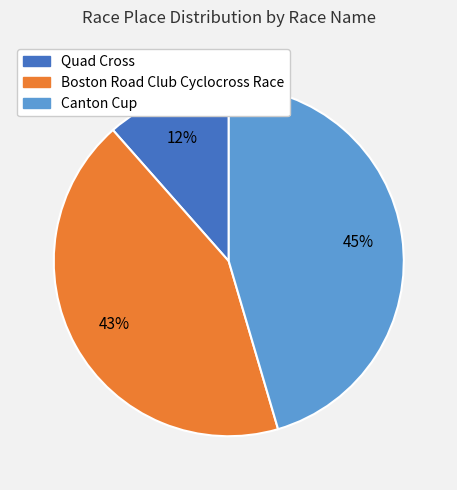

Which has a higher value, Canton Cup or Boston Road Club Cyclocross Race?

Canton Cup